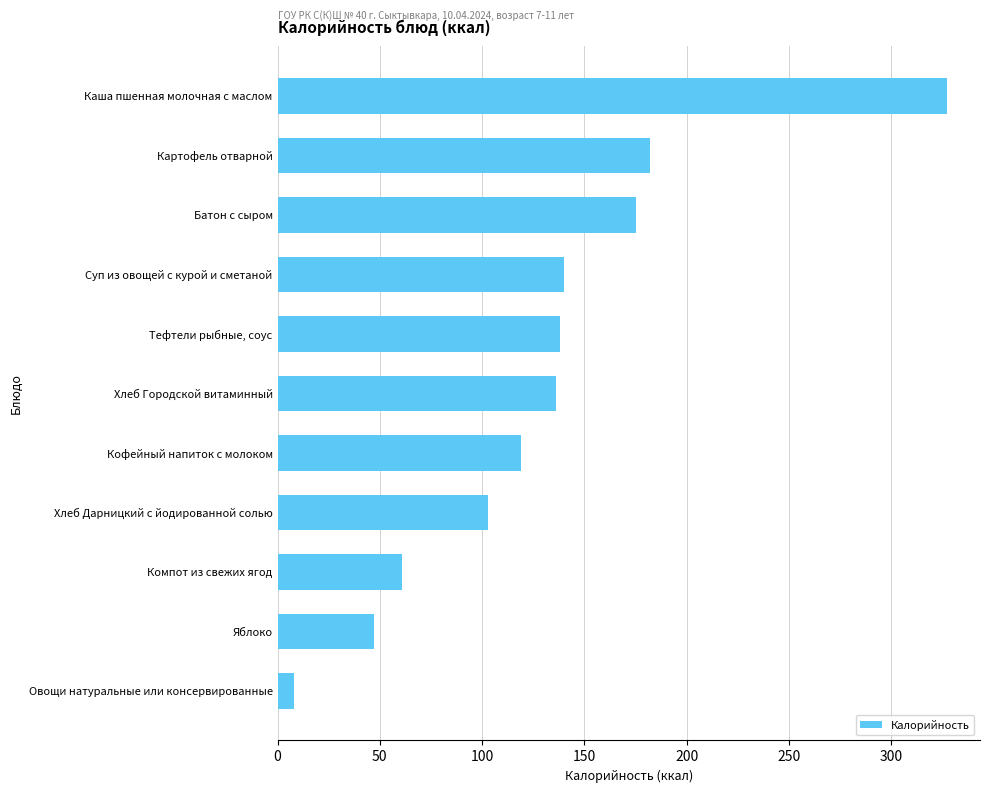

How many data points does each series have?

11